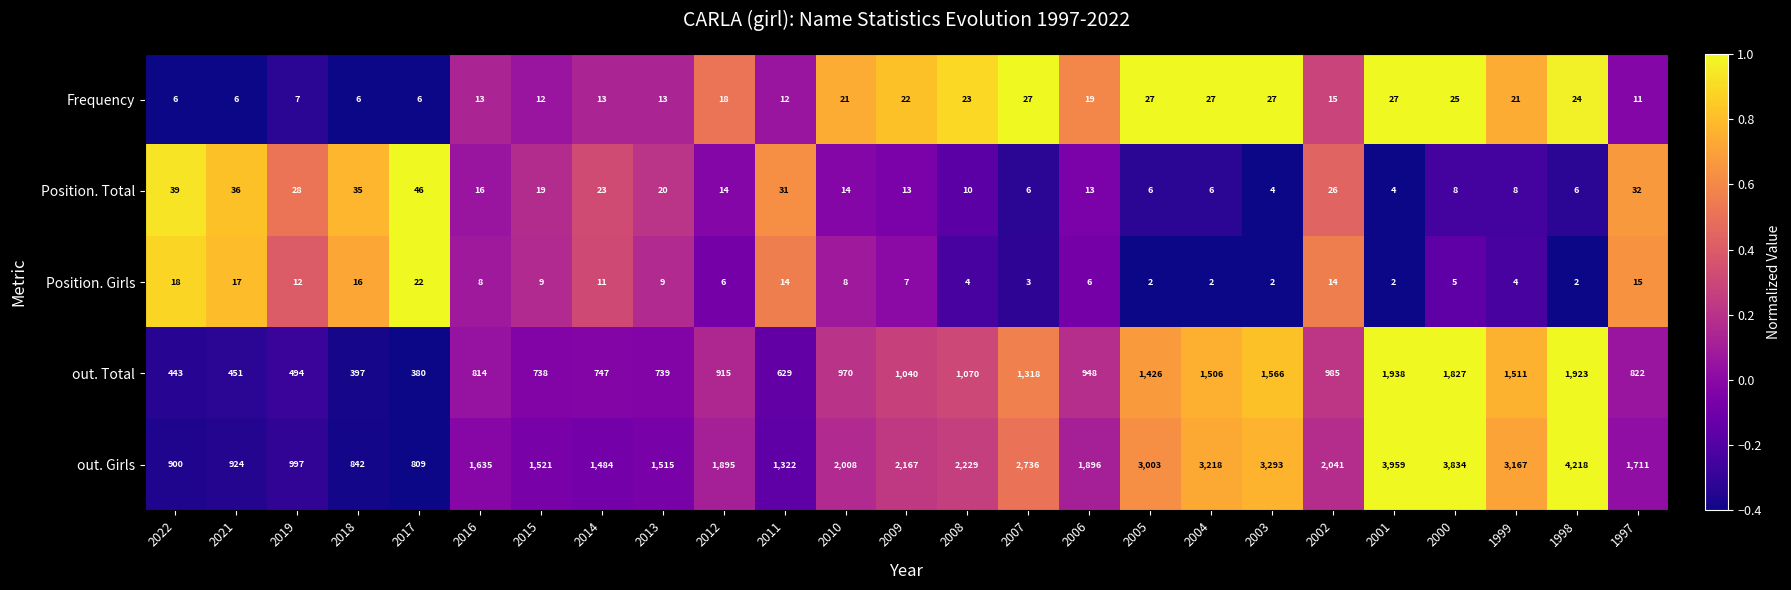

What is the sum of all out. Total values?

25597